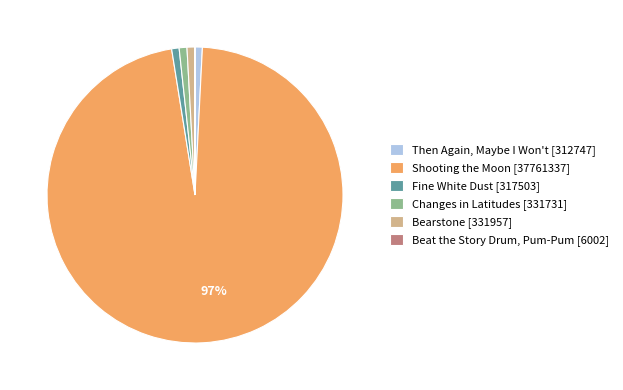

Which slice represents more than half of the pie?

Shooting the Moon